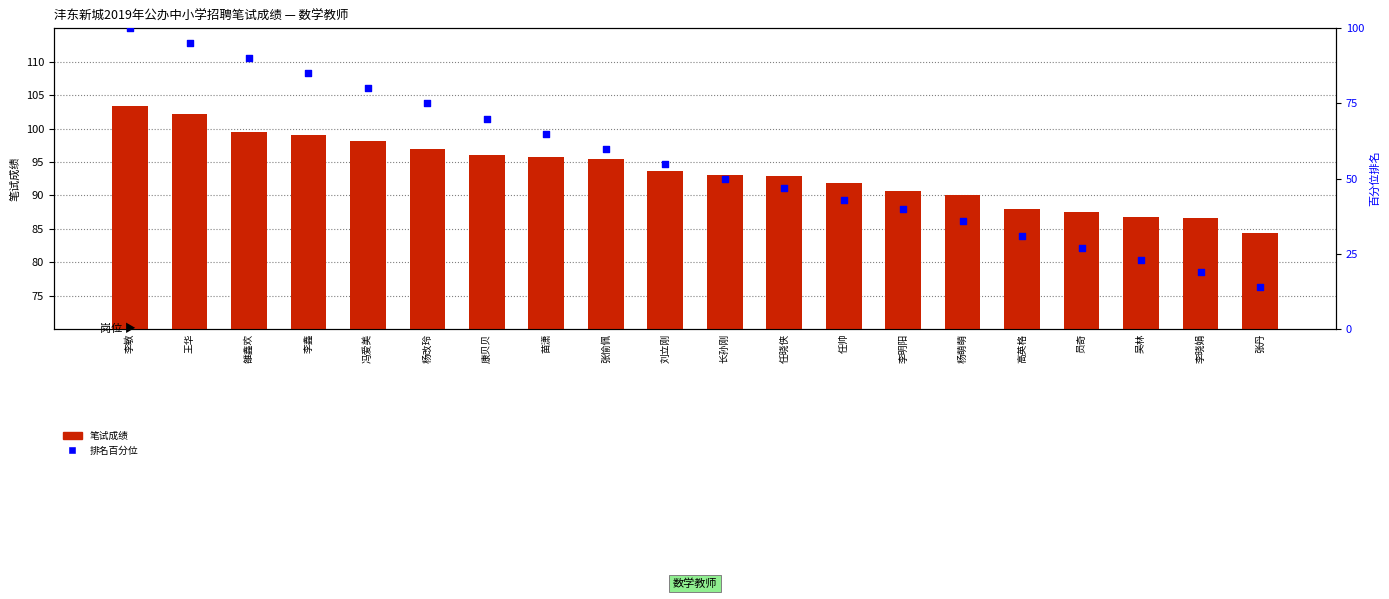

What is the total value across all series at 杨改玲?

172.0